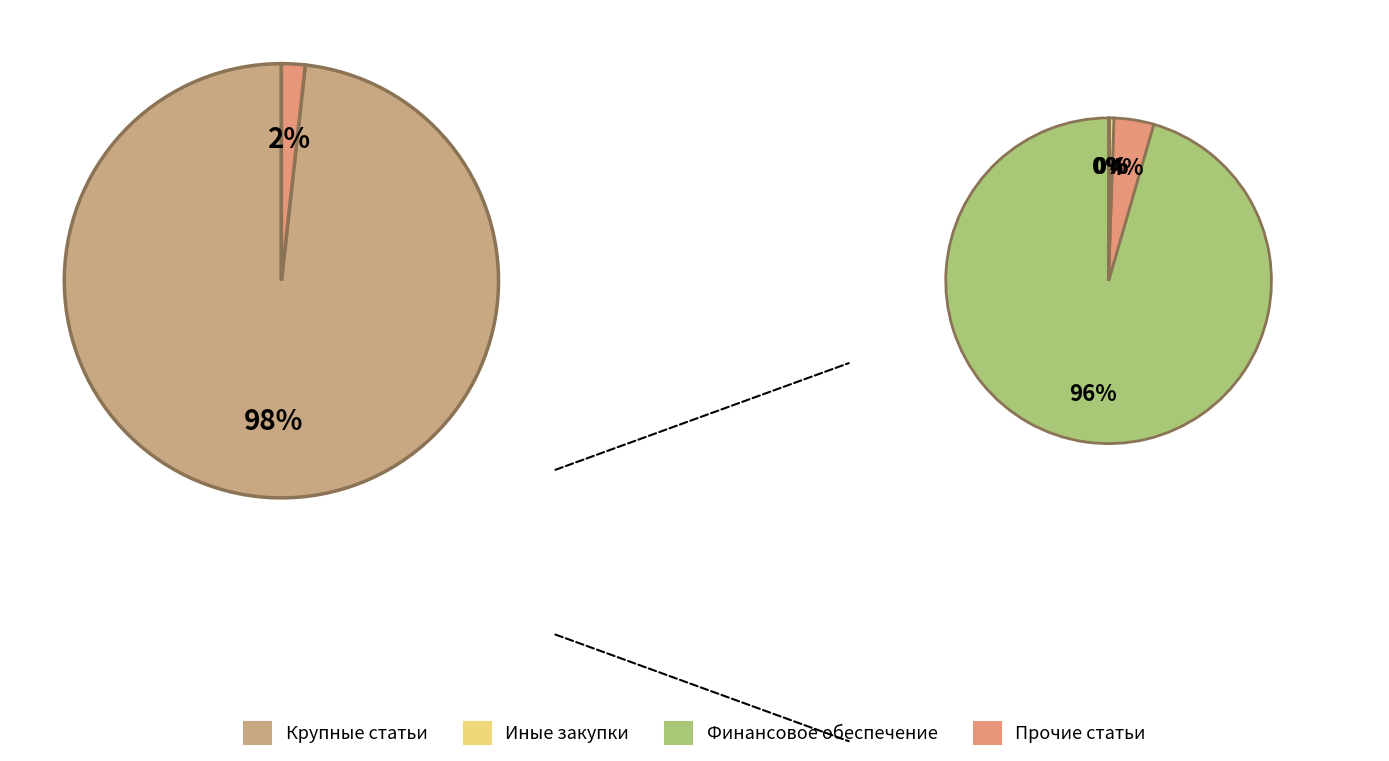

The Финансовое обеспечение slice represents 27% of the pie. True or false?

False